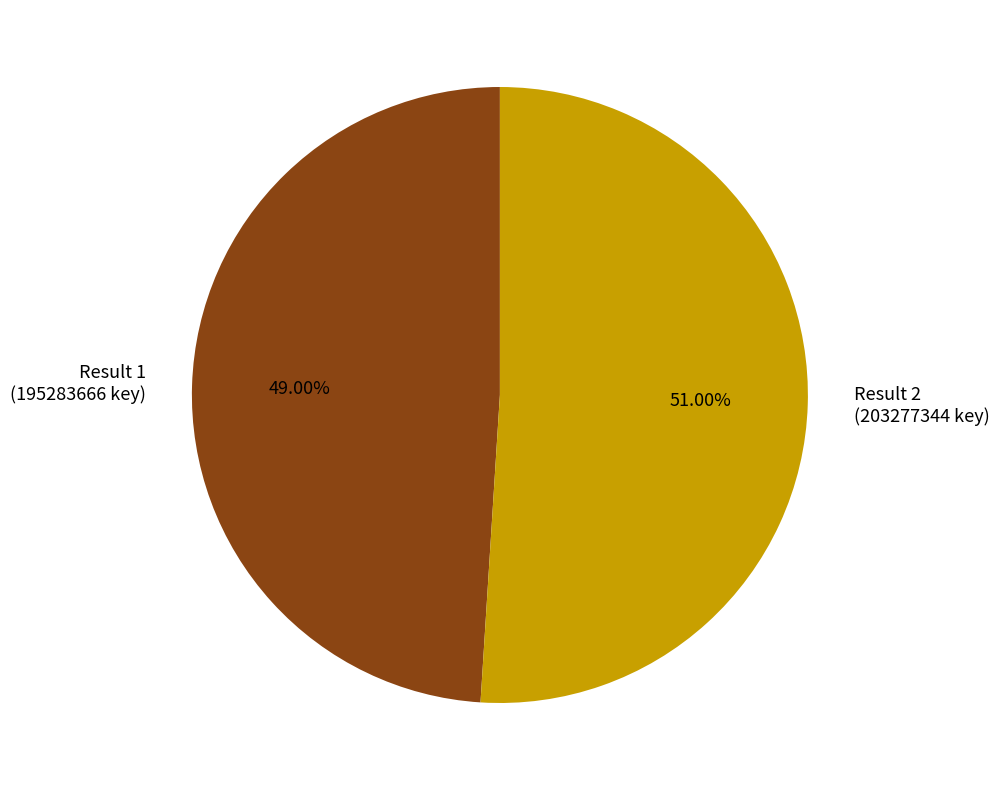

Which slice represents more than half of the pie?

Result 2 (203277344 key)